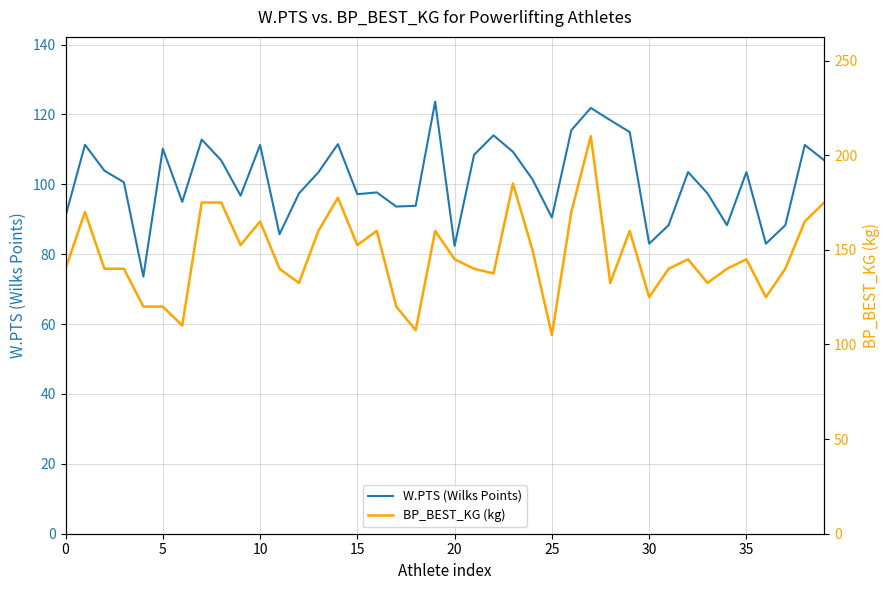

What is the difference between the second highest and second lowest values in the BP_BEST_KG (kg) series?

77.5